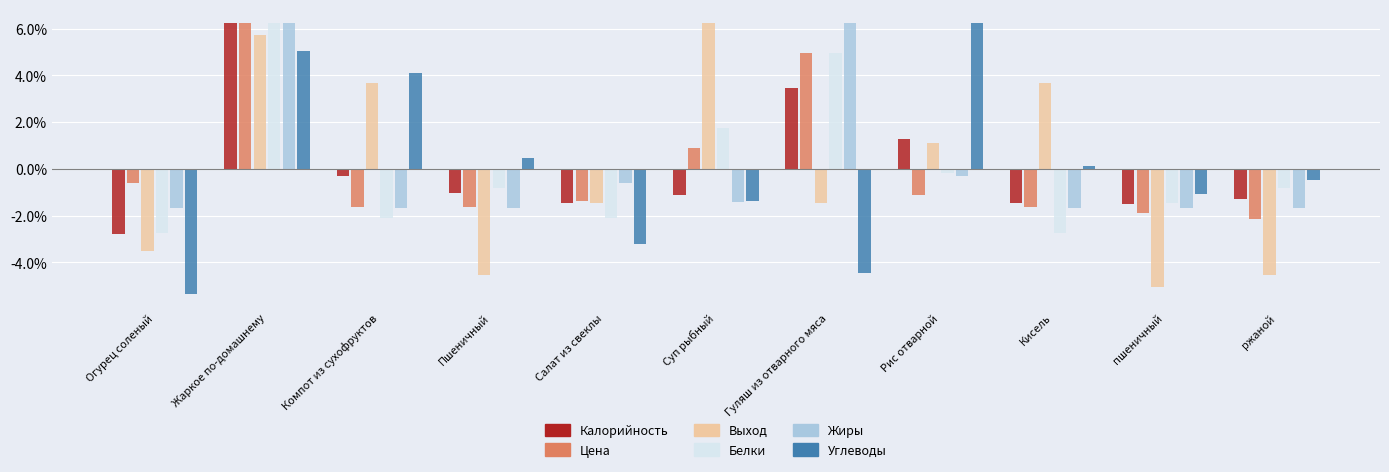

At which label is Цена closest to 2?

Суп рыбный